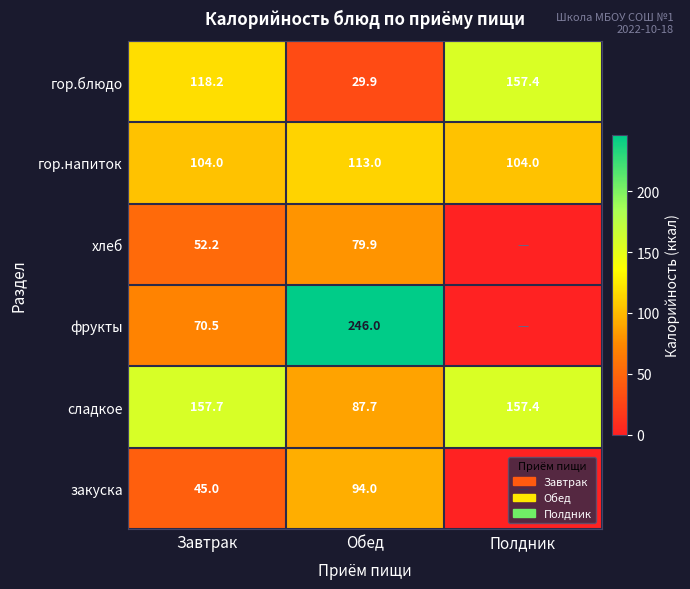

The value of хлеб at Завтрак is 83.2. True or false?

False